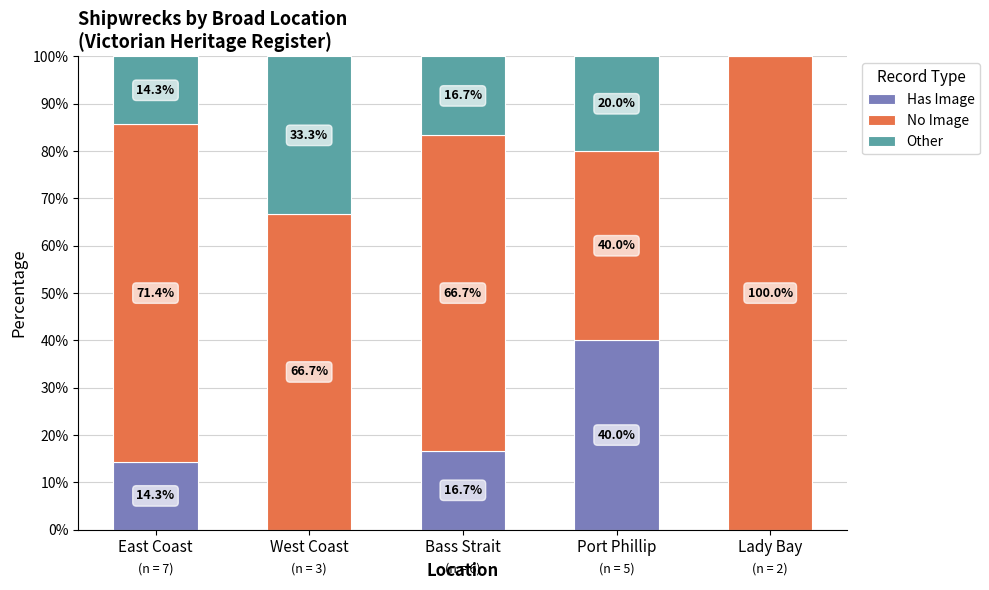

What is the sum of the Has Image values at East Coast and Bass Strait?

31.0